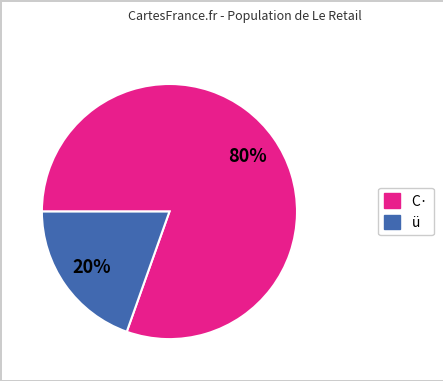

To the nearest percent, what portion does C· represent?

80%